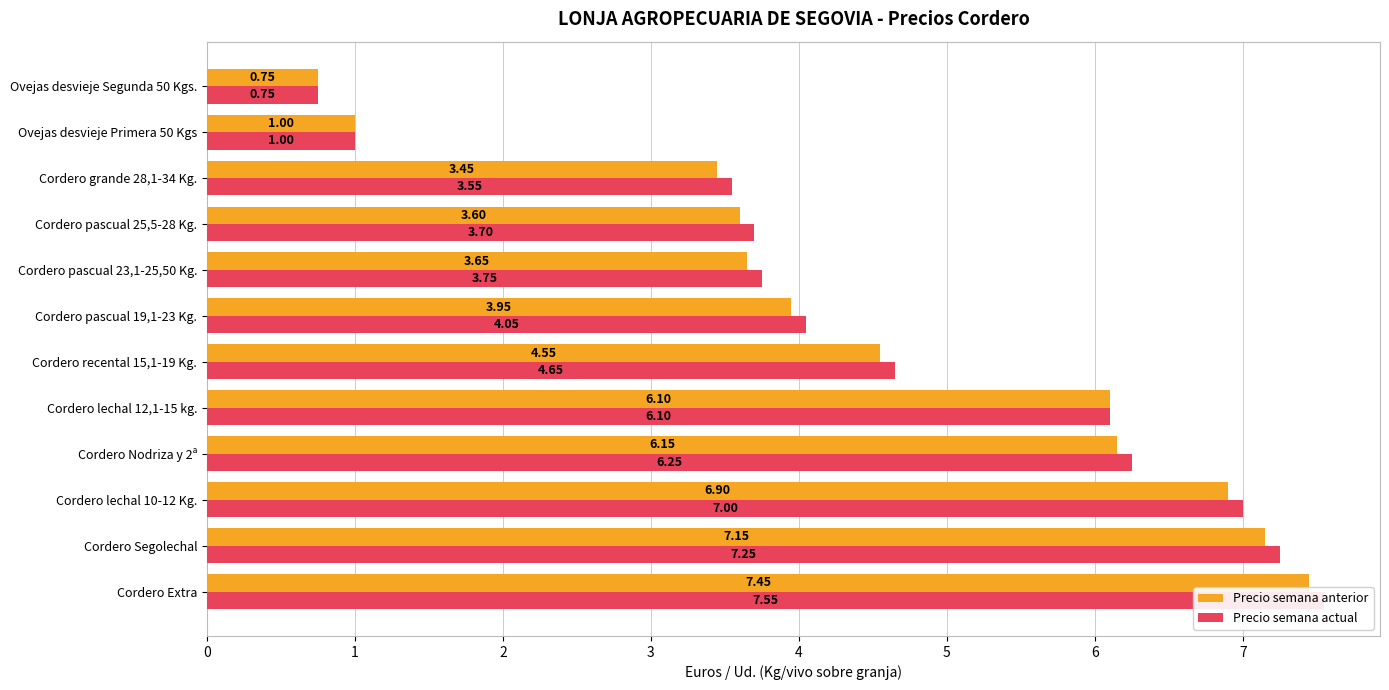

What value does the Precio semana anterior series have at Cordero pascual 25,5-28 Kg.?

3.6